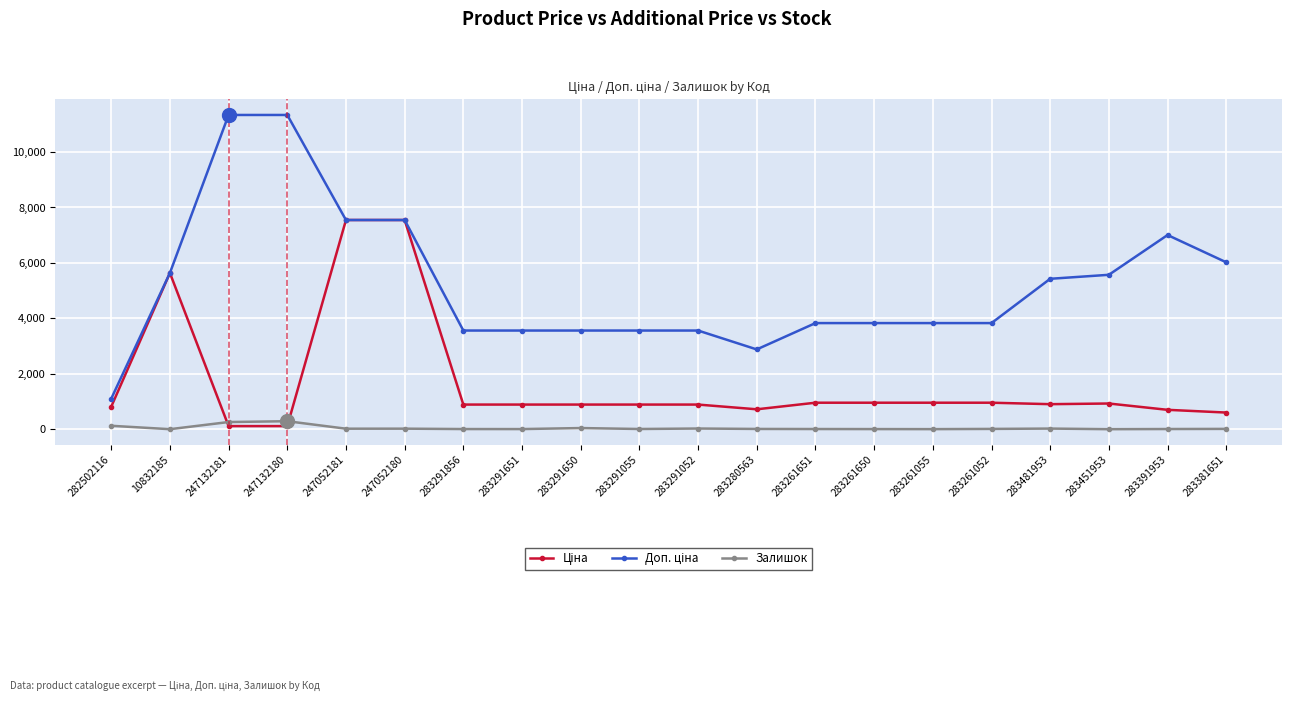

What is the maximum value for Залишок?

290.0